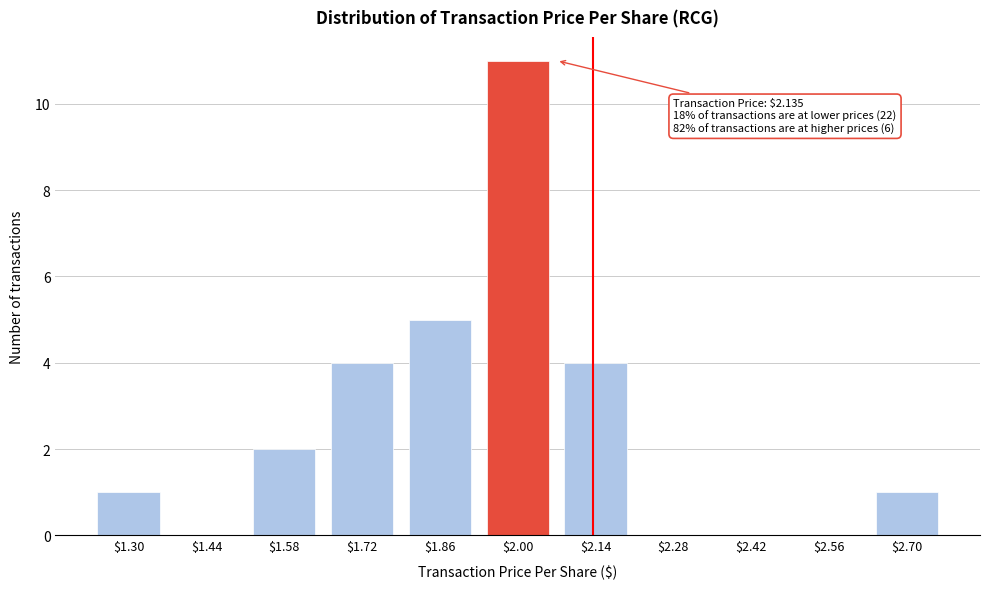

Is it true that the value at $2.70 is 2?

False